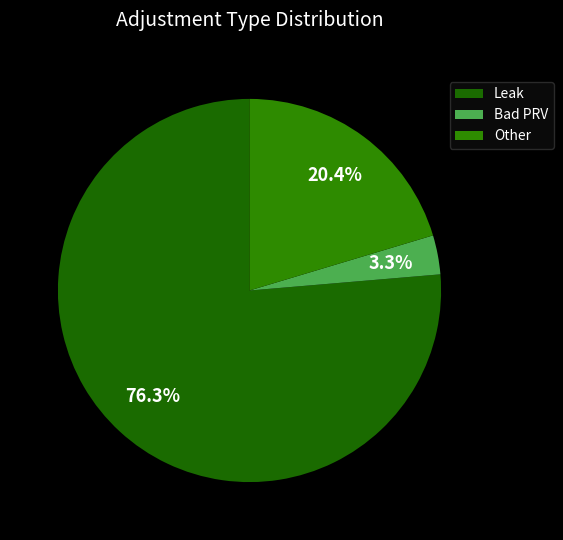

How many slices are in this pie chart?

3